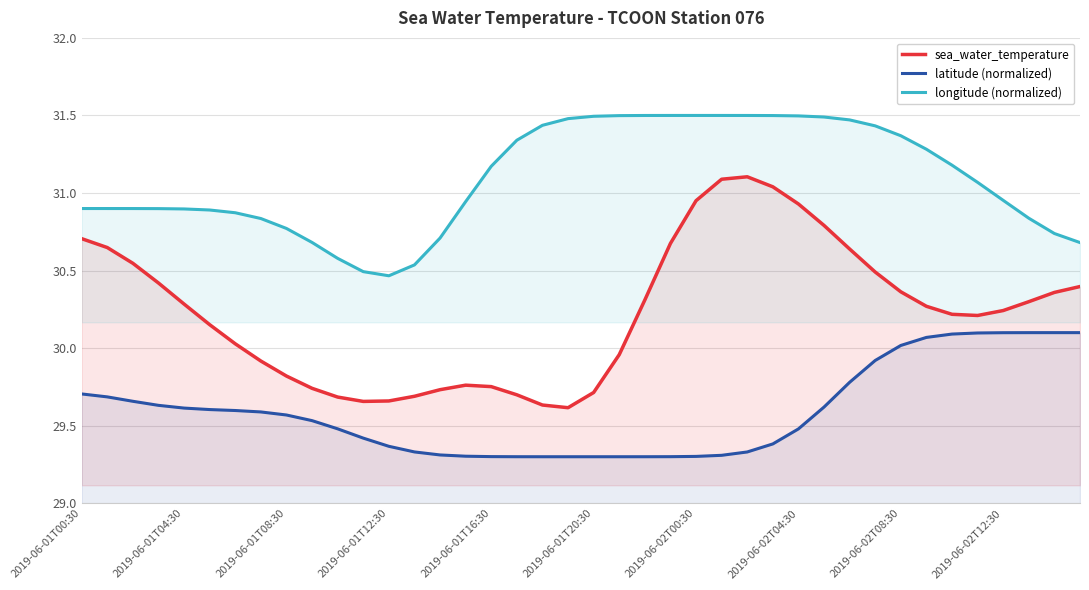

True or false: latitude (normalized) and longitude (normalized) intersect in this chart.

False